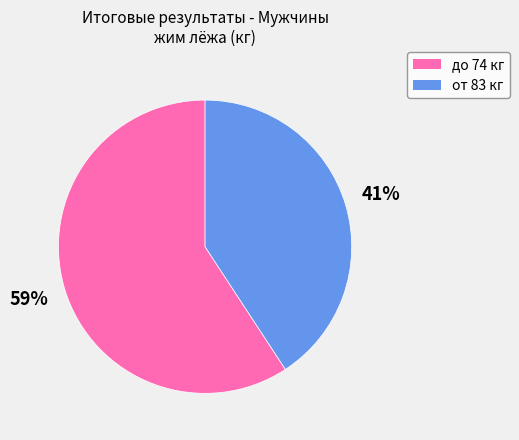

To the nearest percent, what is the difference between the largest and smallest slice percentages?

18%